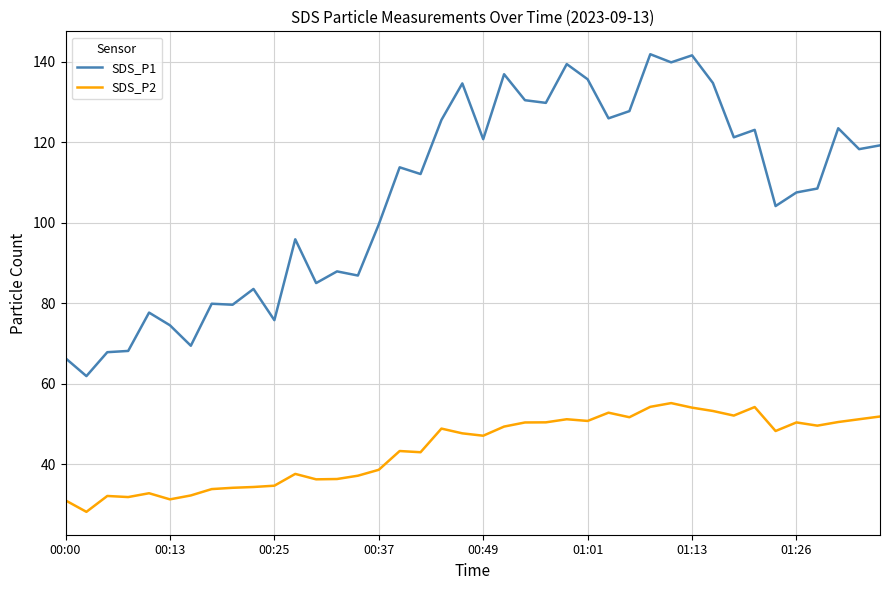

True or false: SDS_P2 and SDS_P1 intersect in this chart.

False